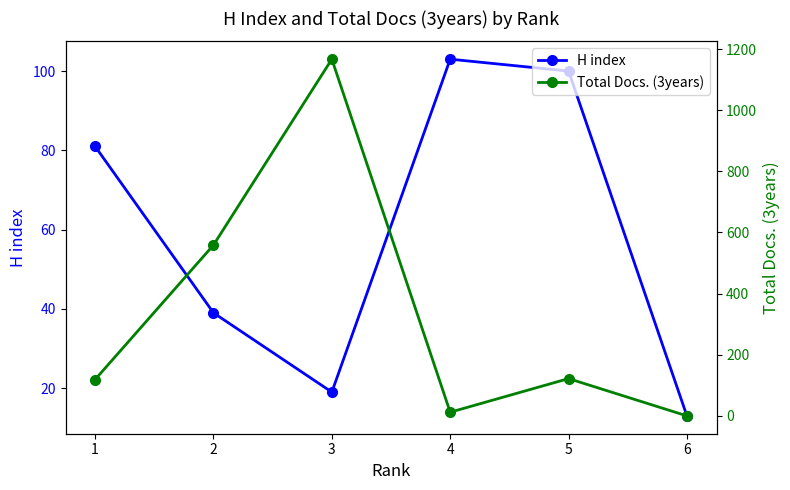

Reading left to right, what are all the values shown in this chart?

H index: 81	39	19	103	100	13
Total Docs. (3years): 119	559	1167	12	122	0